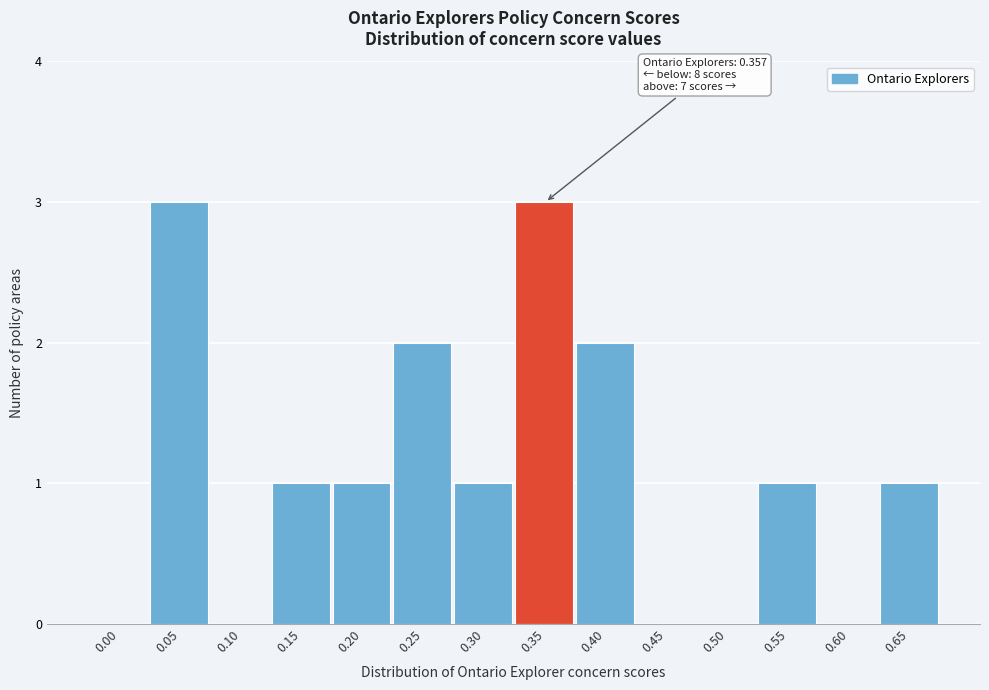

Reading left to right, extract all data points from this chart.

0.00=0	0.05=3	0.10=0	0.15=1	0.20=1	0.25=2	0.30=1	0.35=3	0.40=2	0.45=0	0.50=0	0.55=1	0.60=0	0.65=1